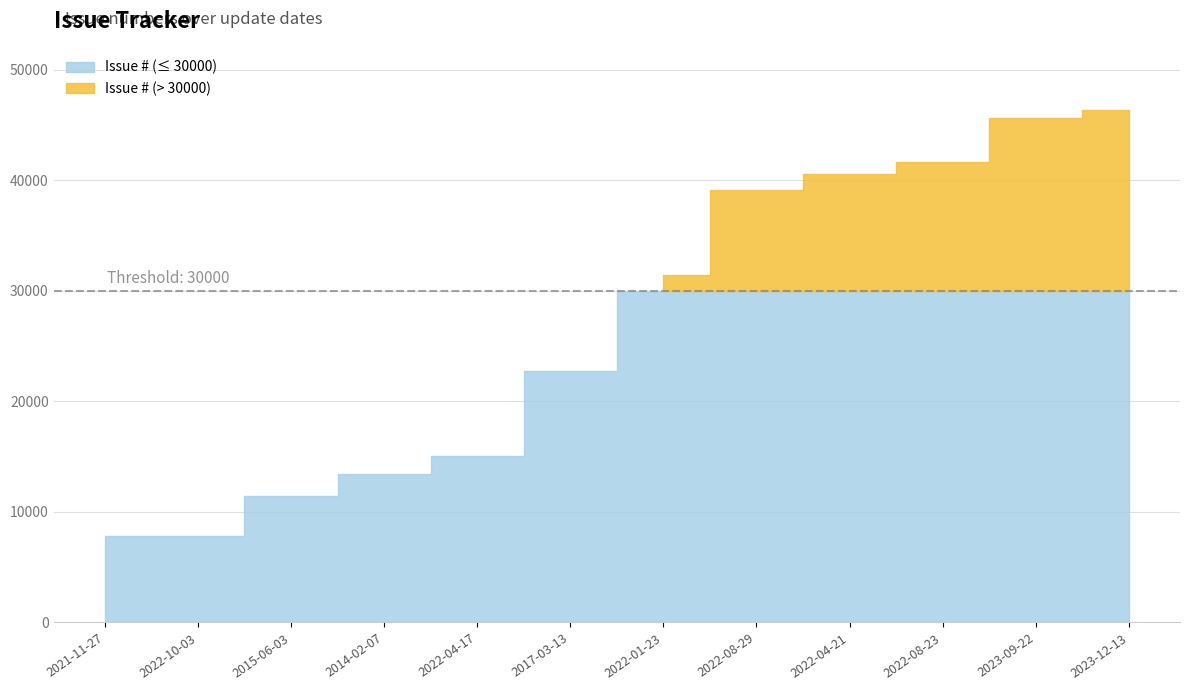

Reading left to right, transcribe all the data shown in this chart.

7859	7860	11397	13421	15026	22700	31431	39098	40567	41653	45659	46341